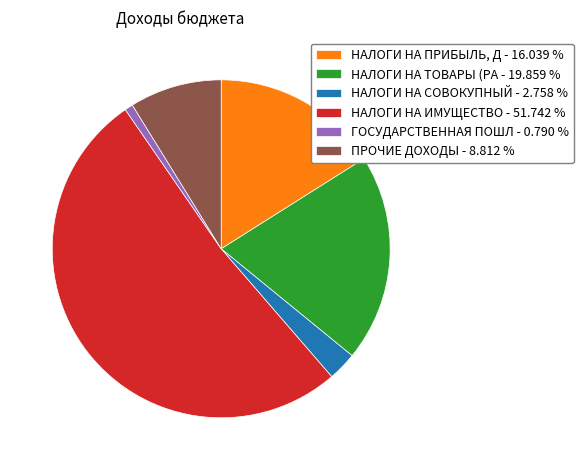

Does any single category account for the majority?

Yes